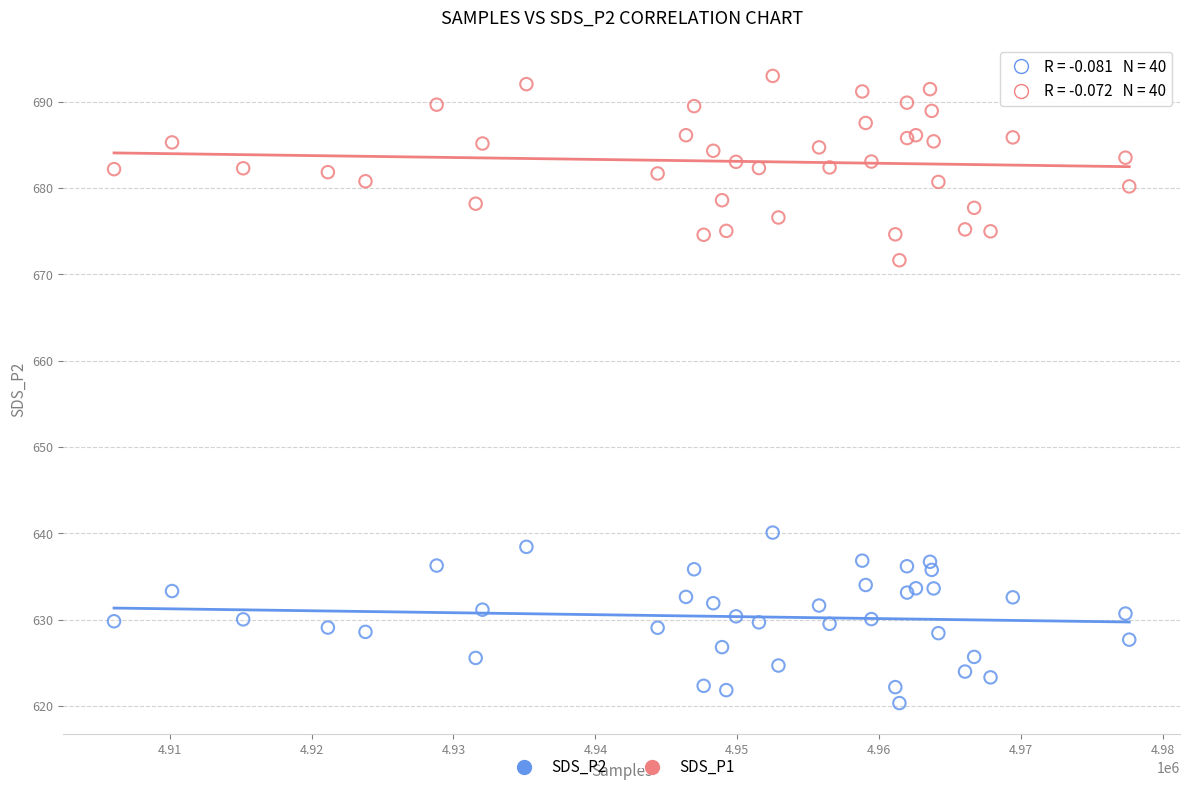

Which series reaches the maximum Y coordinate?

SDS_P1